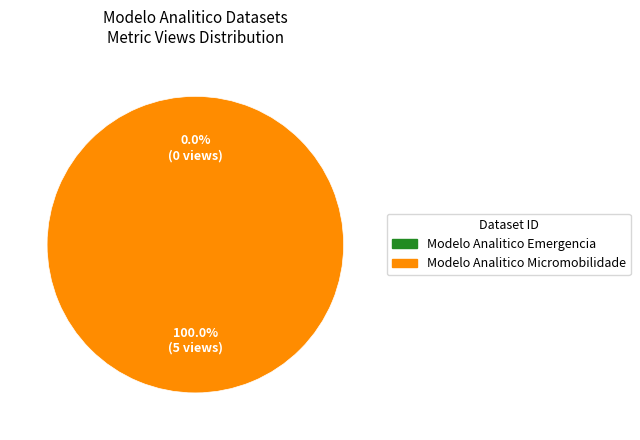

Count the number of slices in the pie.

2